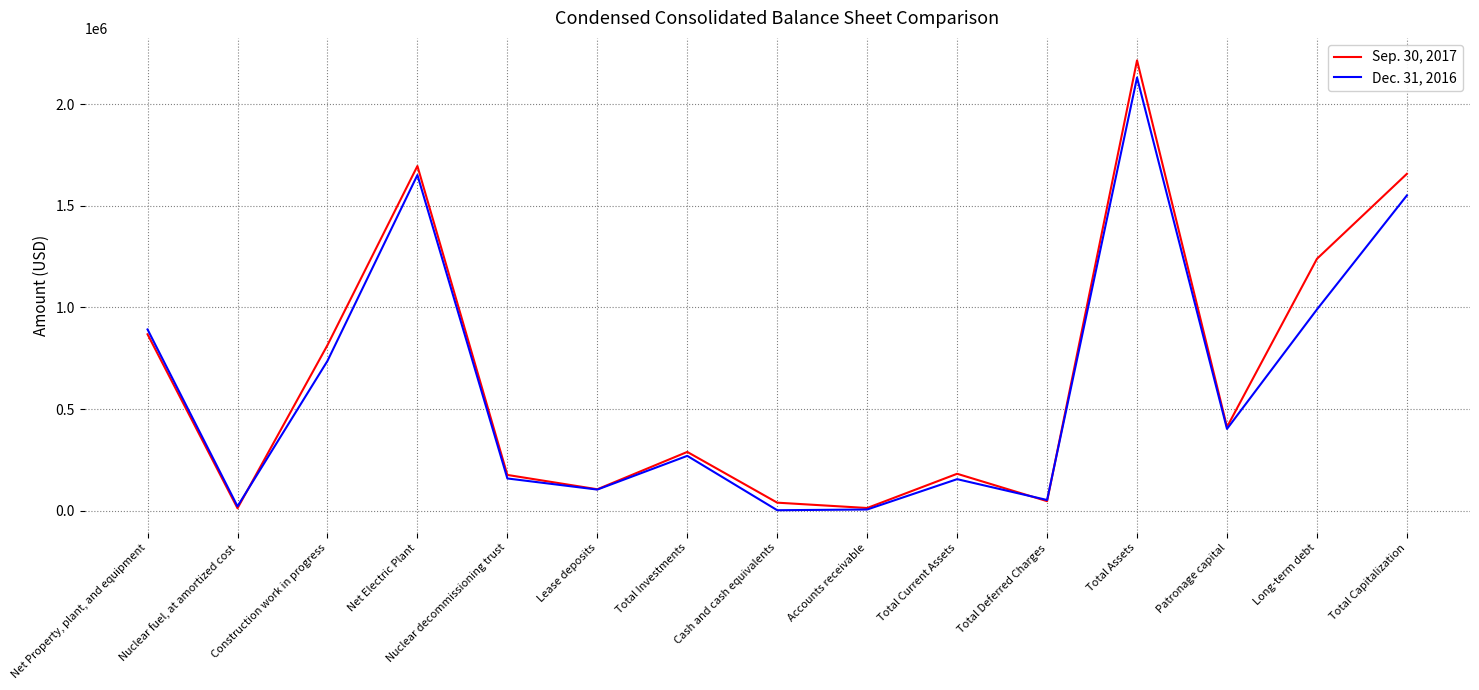

At how many categories does at least one series exceed 1195968?

4